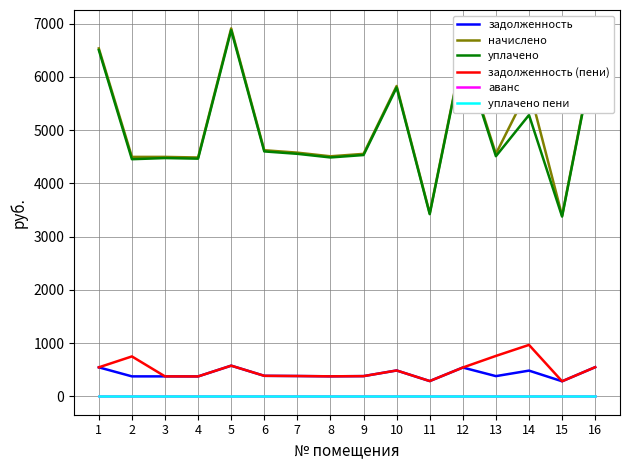

Is the value of уплачено пени at 3 greater than the value of задолженность at 12?

No